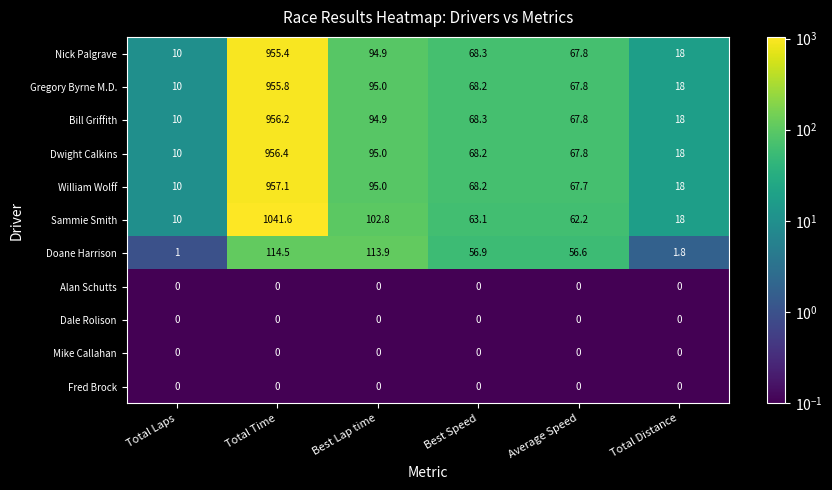

What is the sum of all Sammie Smith values?

1297.7